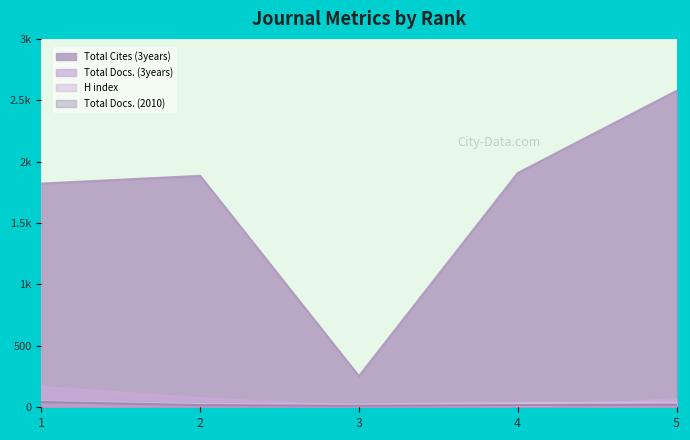

Which series has the largest total across all categories?

Total Cites (3years)